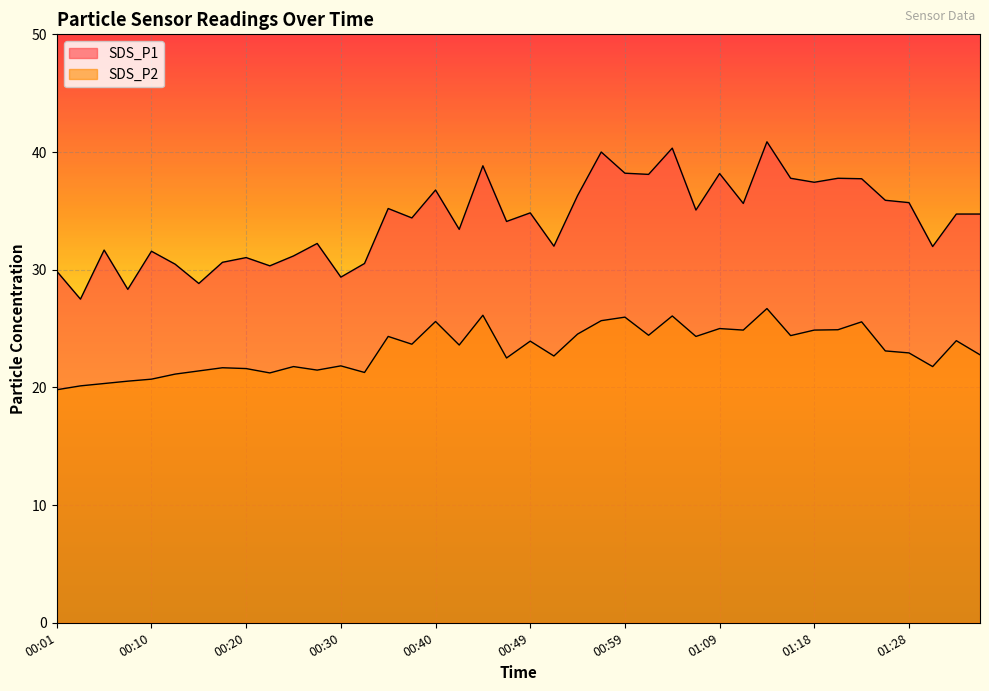

What is the difference between the SDS_P1 values at 00:13 and 01:31?

1.5